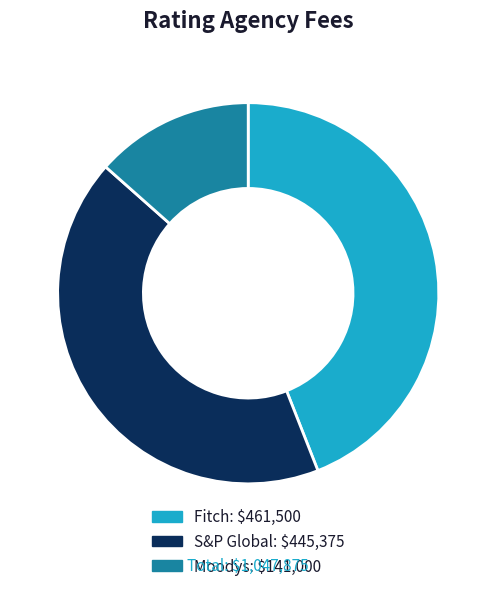

To the nearest percent, what is the difference between the largest and smallest slice percentages?

31%